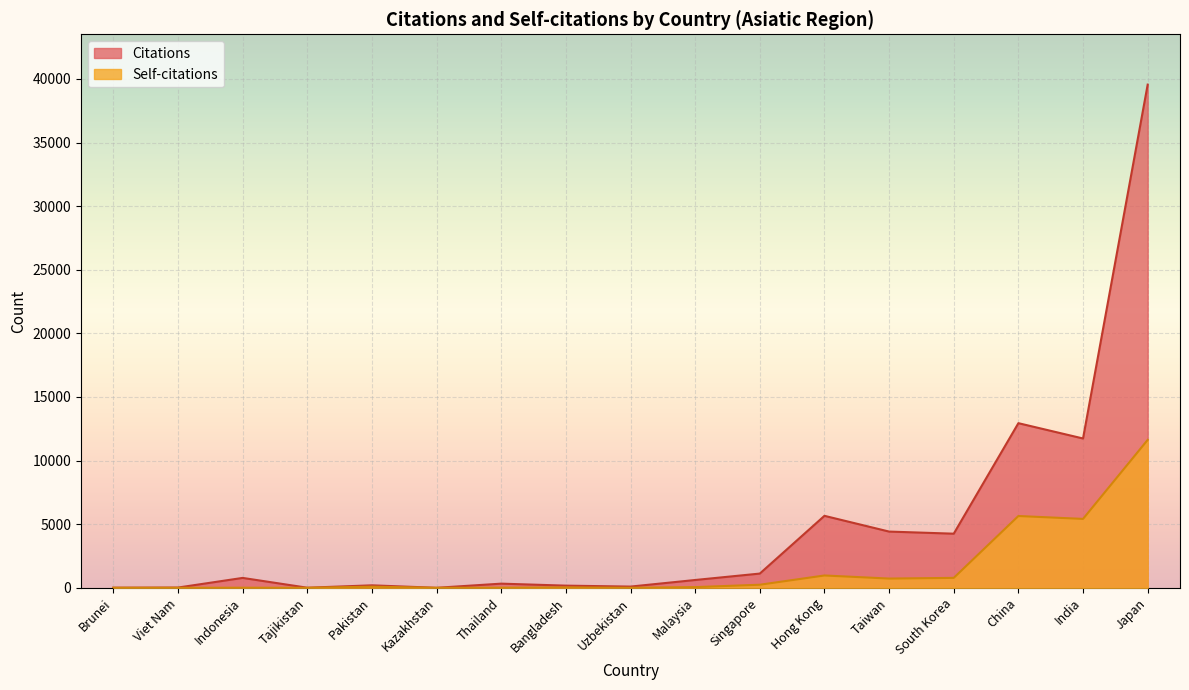

What is the label of the 9th point from the left?

Uzbekistan